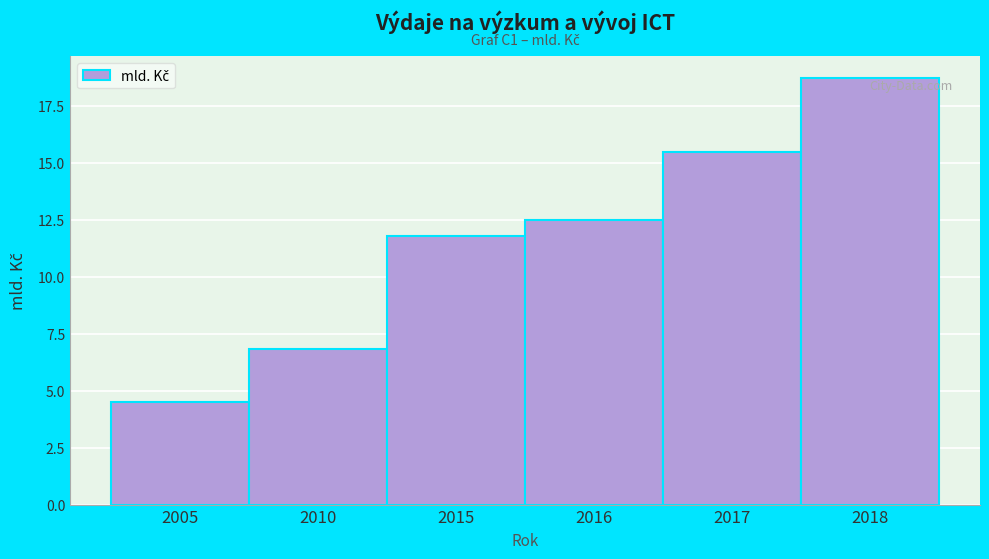

Reading left to right, list all the values displayed in this chart.

4.5	6.8	11.8	12.5	15.4	18.7